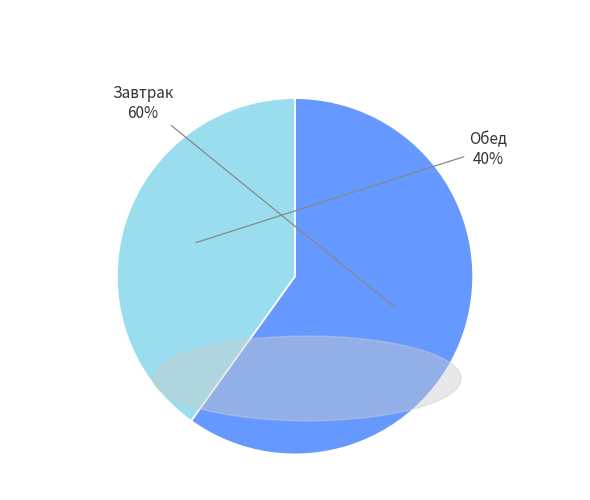

To the nearest percent, what portion does Обед represent?

40%